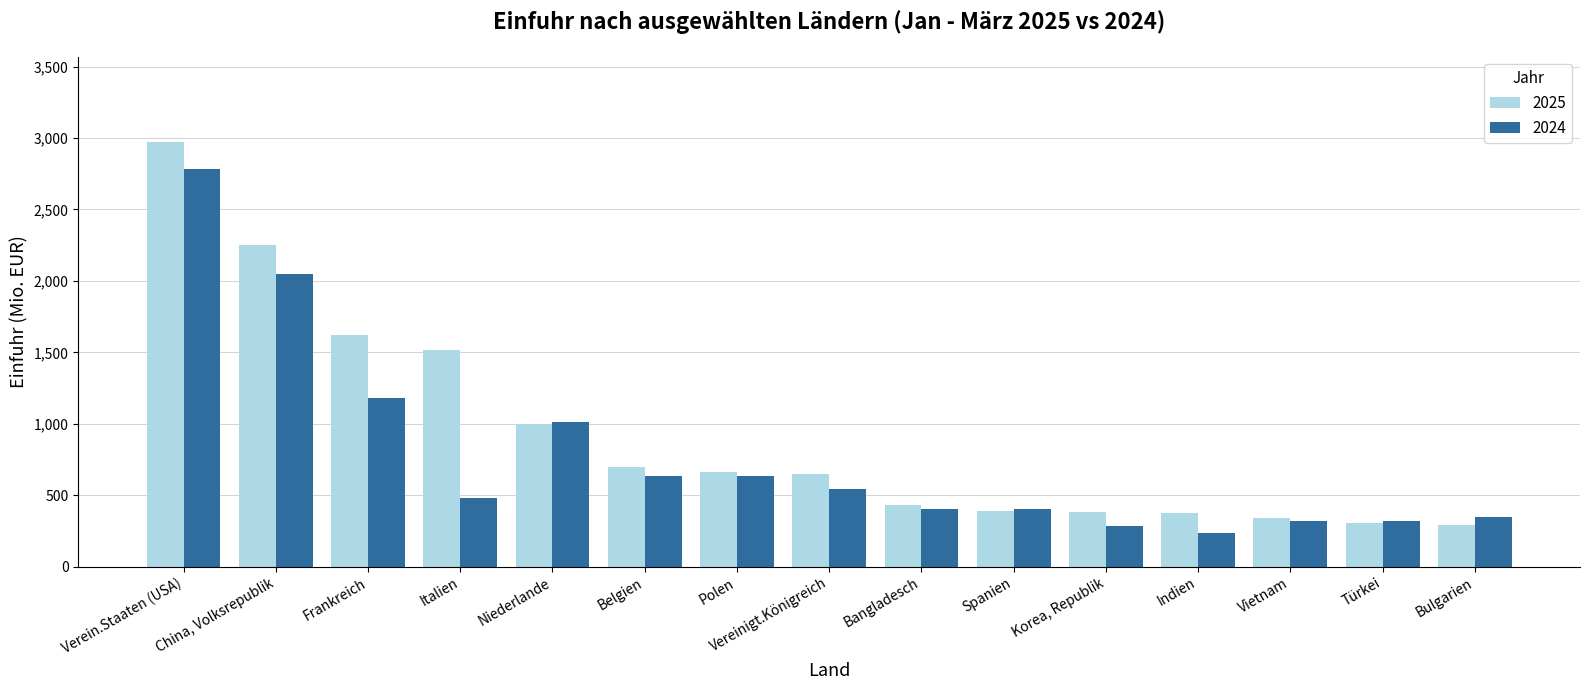

Is the value of 2024 at Spanien greater than the value of 2025 at Verein.Staaten (USA)?

No